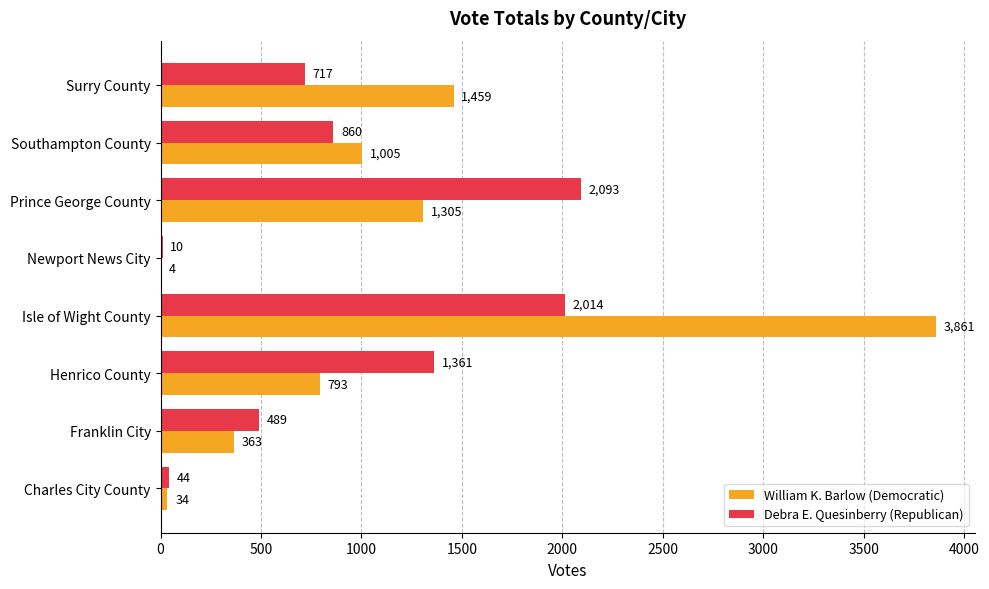

Count the number of data series in this chart.

2